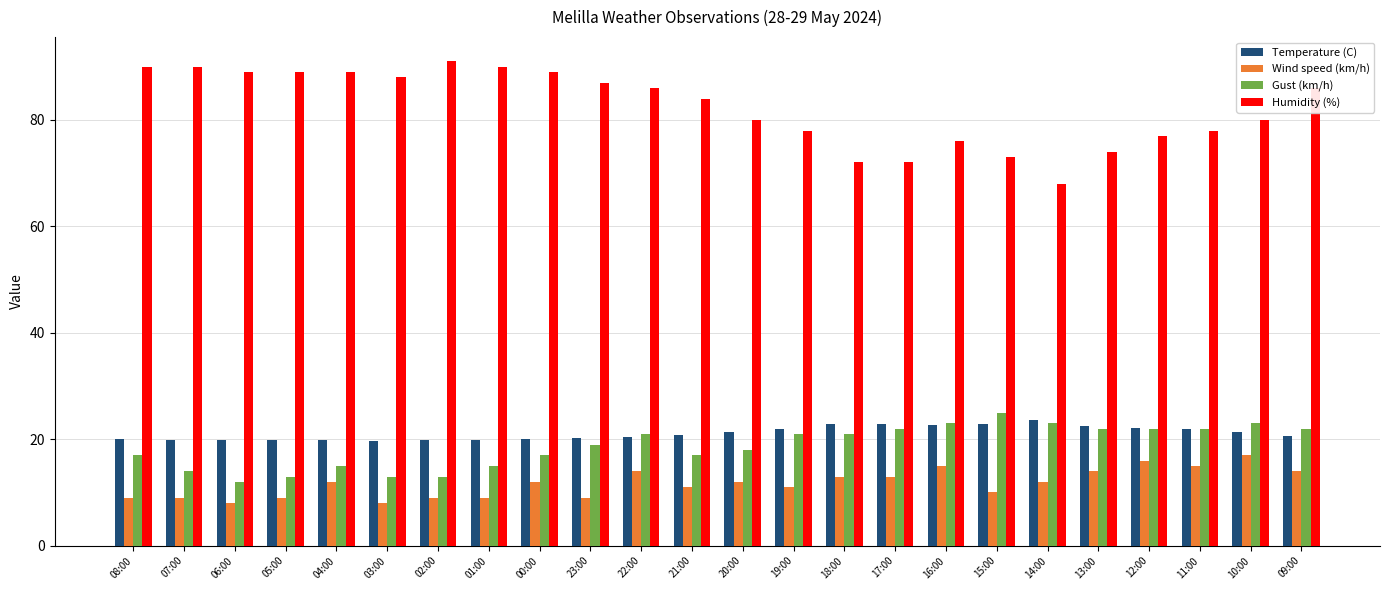

Which series has the largest total across all categories?

Humidity (%)